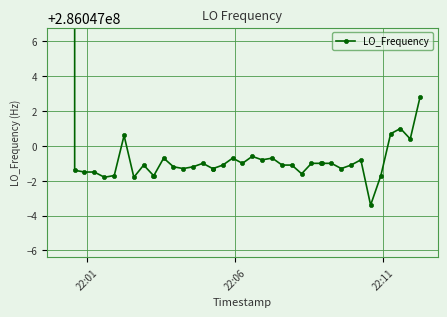

What is the sum of all values?

11442515668.0